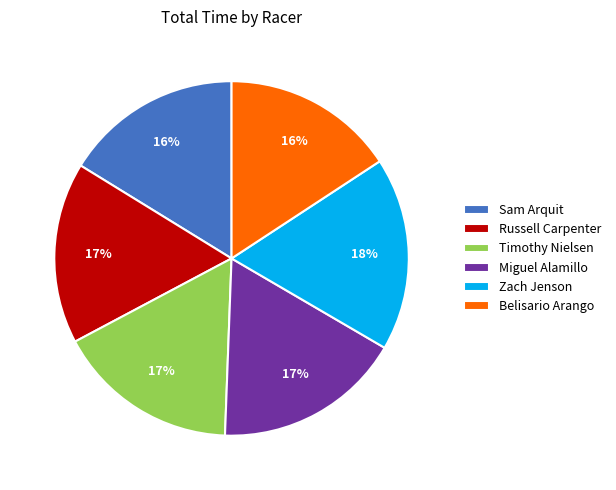

Combined, do Sam Arquit and Russell Carpenter account for over 50%?

No